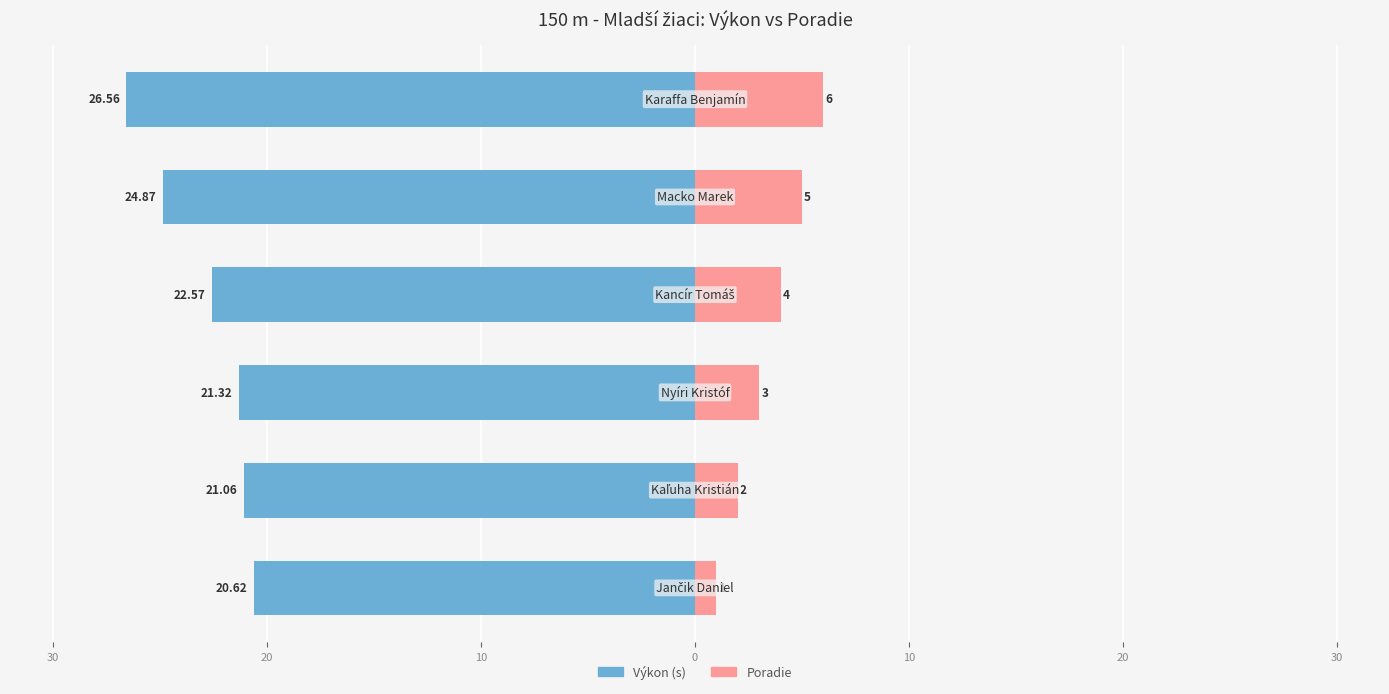

How many values in the Poradie series exceed 4?

2